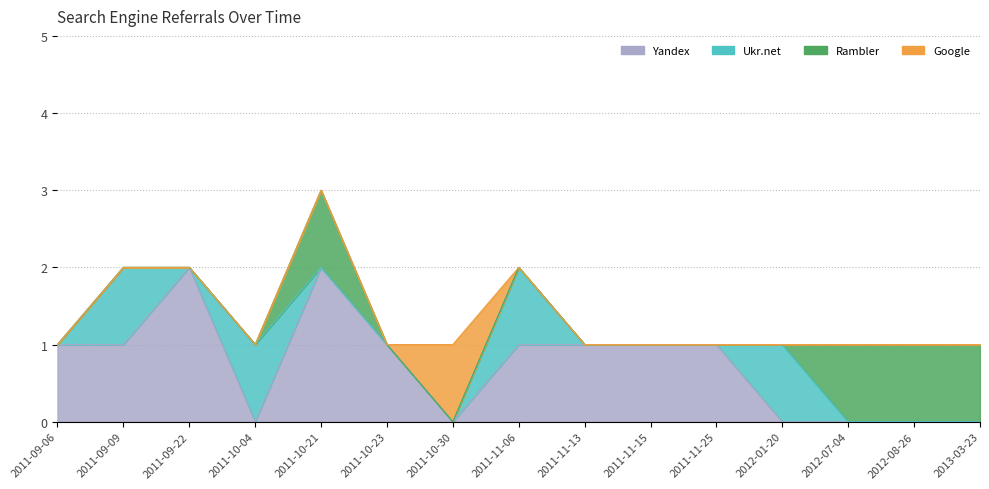

True or false: Google has a value of 0 at 2012-08-26.

True